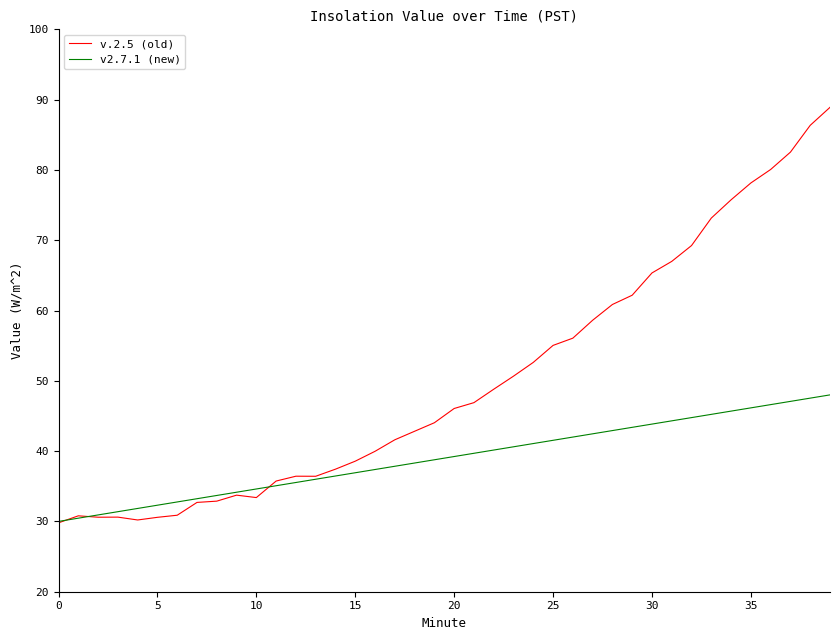

Which series has the largest total across all categories?

v.2.5 (old)